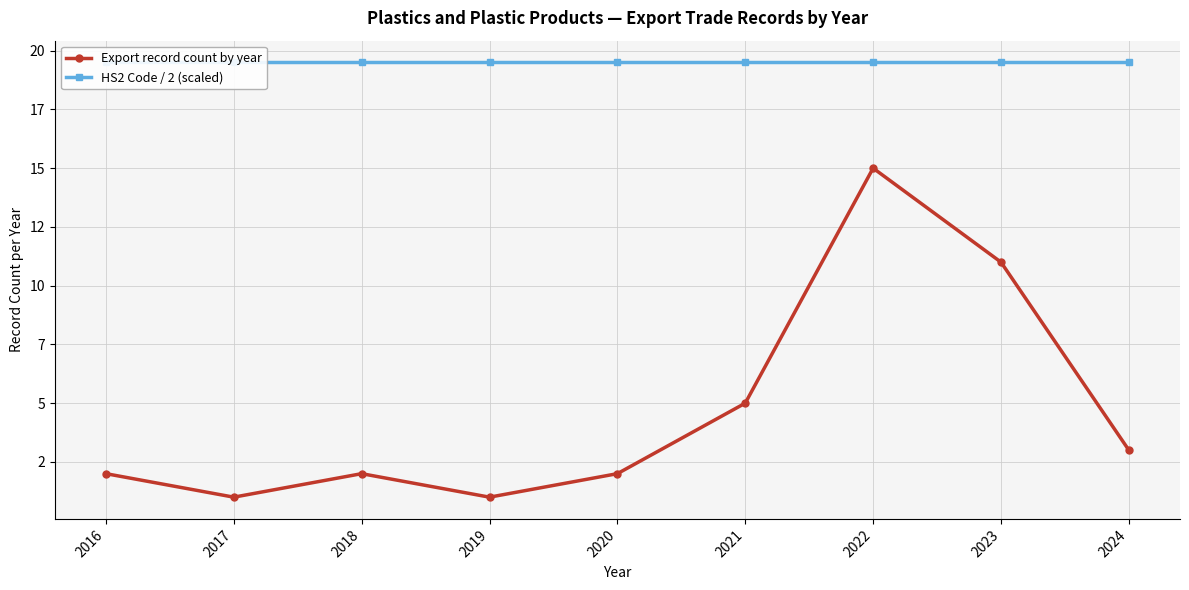

How many data points does each series have?

9